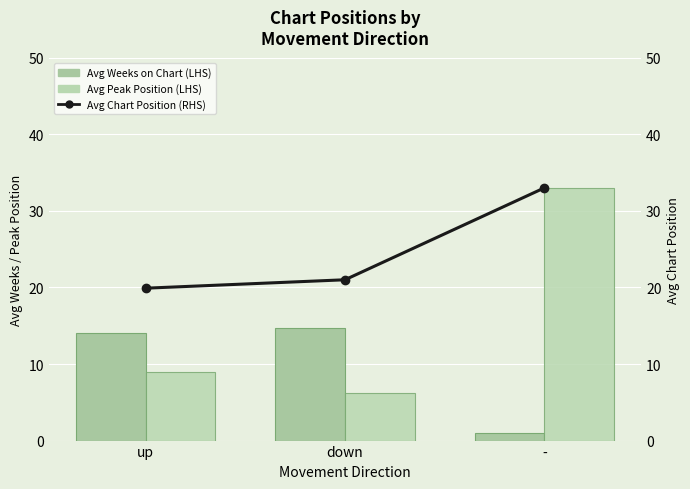

True or false: Avg Peak Position (LHS) has a value of 14.3 at up.

False